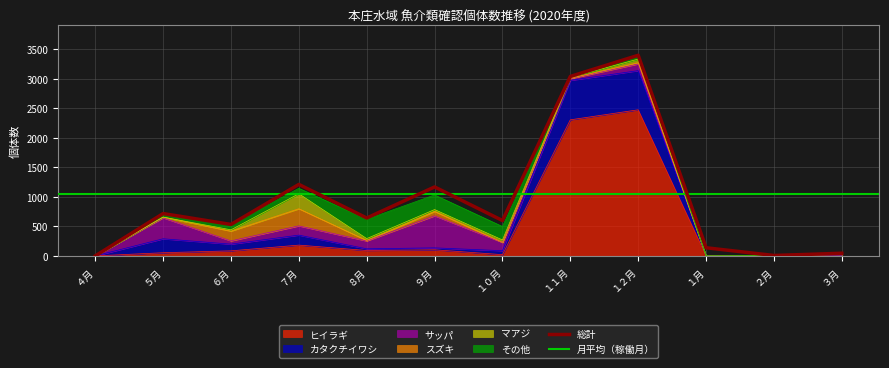

How many values in サッパ are above zero?

8